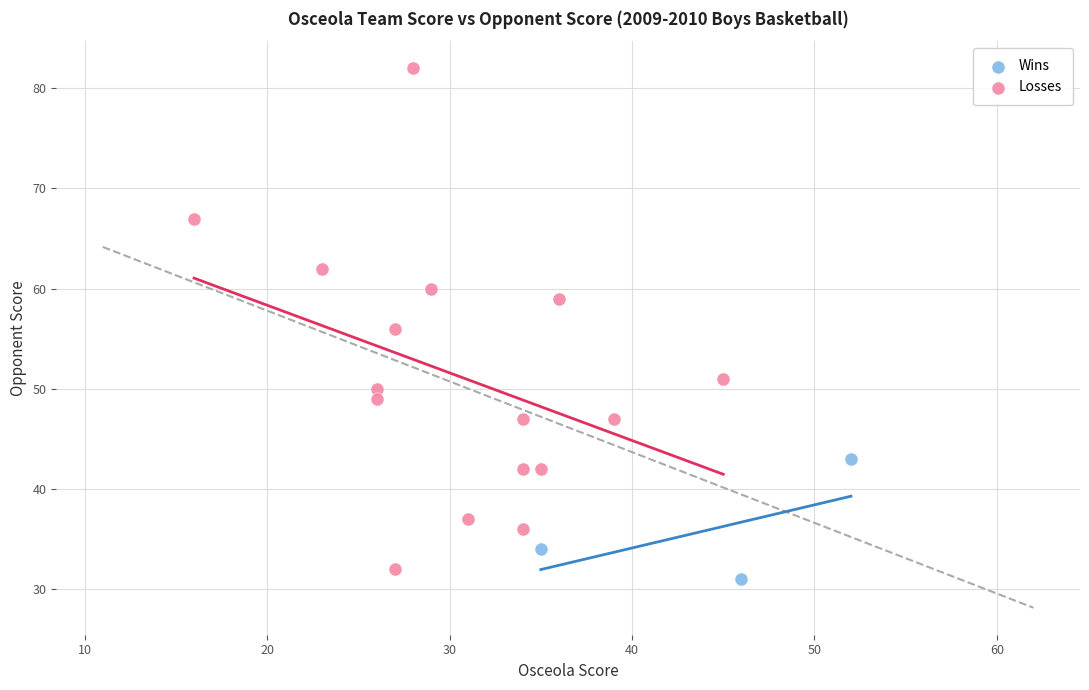

Which series reaches the maximum Y coordinate?

Losses